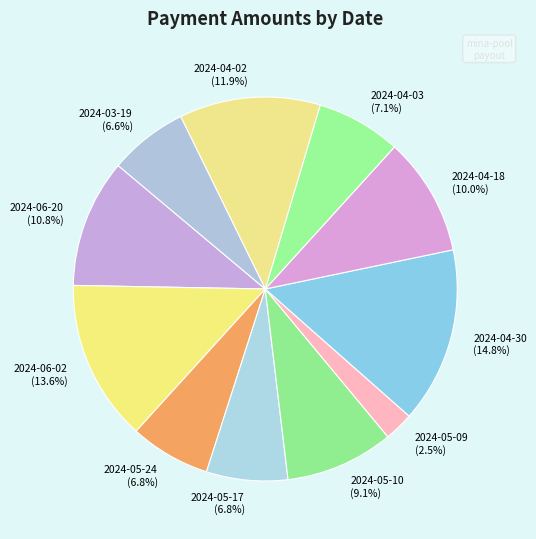

What is the largest slice in the pie chart?

2024-04-30